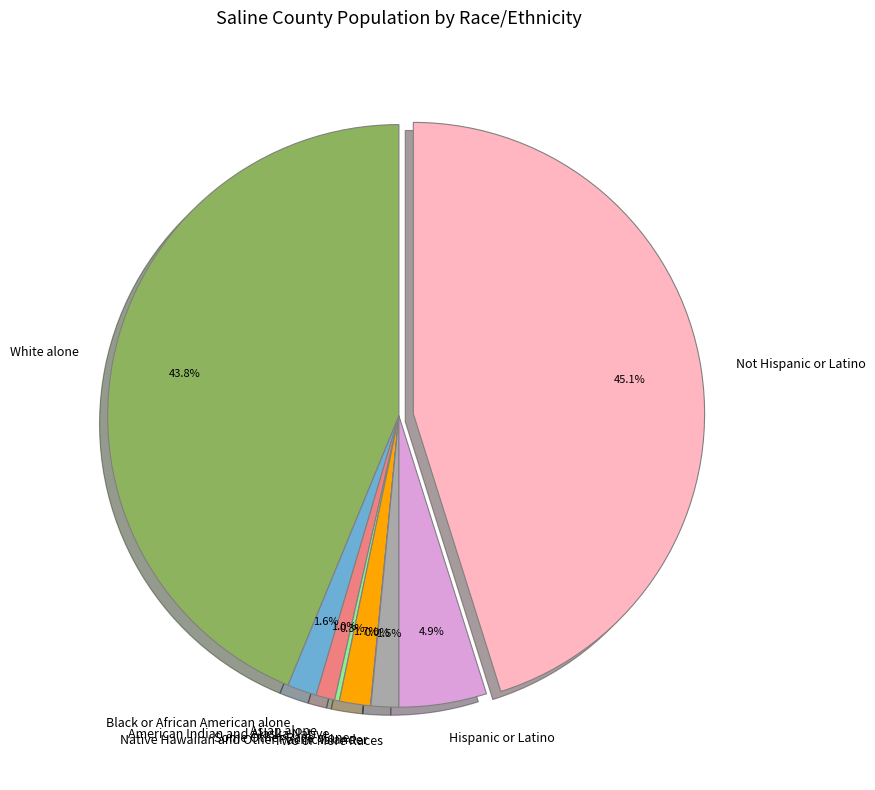

Between Black or African American alone and White alone, which is larger?

White alone